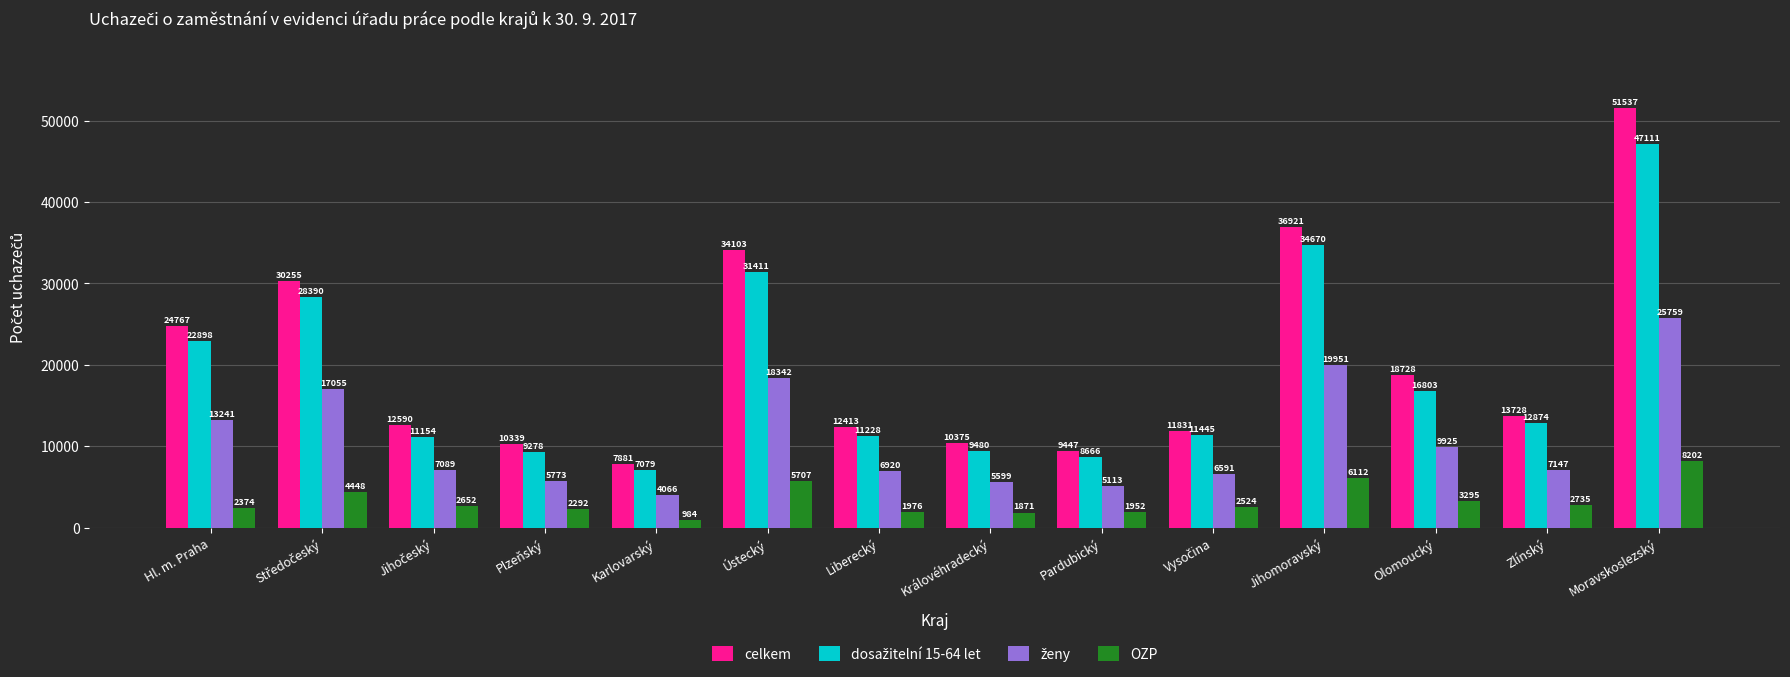

Which series has the widest spread of values?

celkem